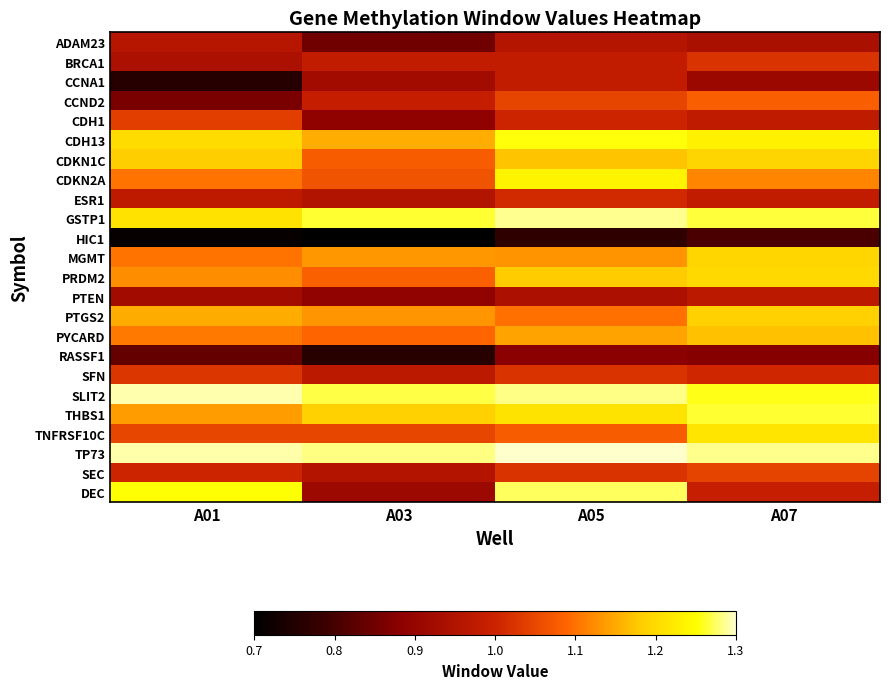

Between A07 and A03, which is larger?

A07